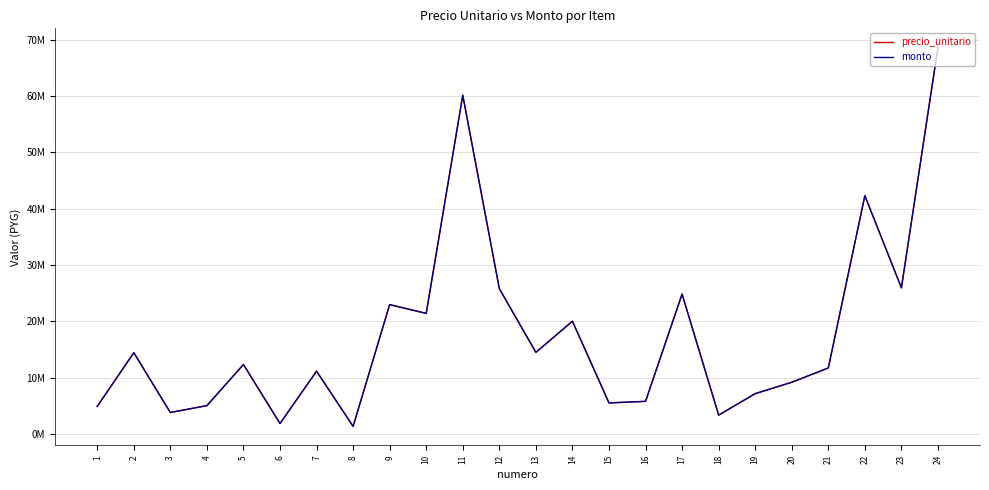

List the series in order of their peak value, lowest first.

precio_unitario, monto